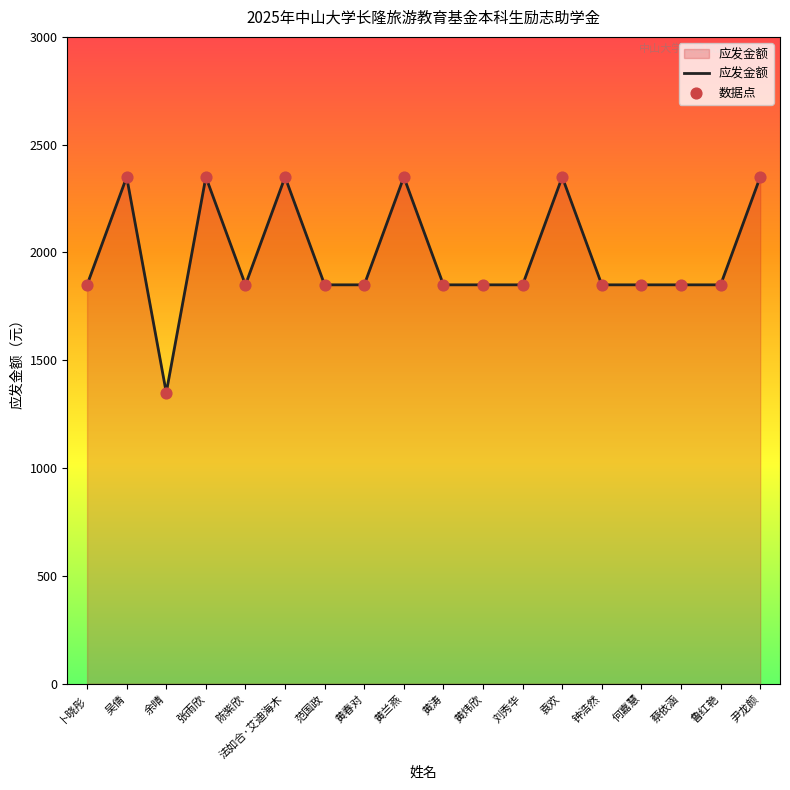

What is the ratio of the value at 黄春对 to the value at 鲁红艳?

1.0